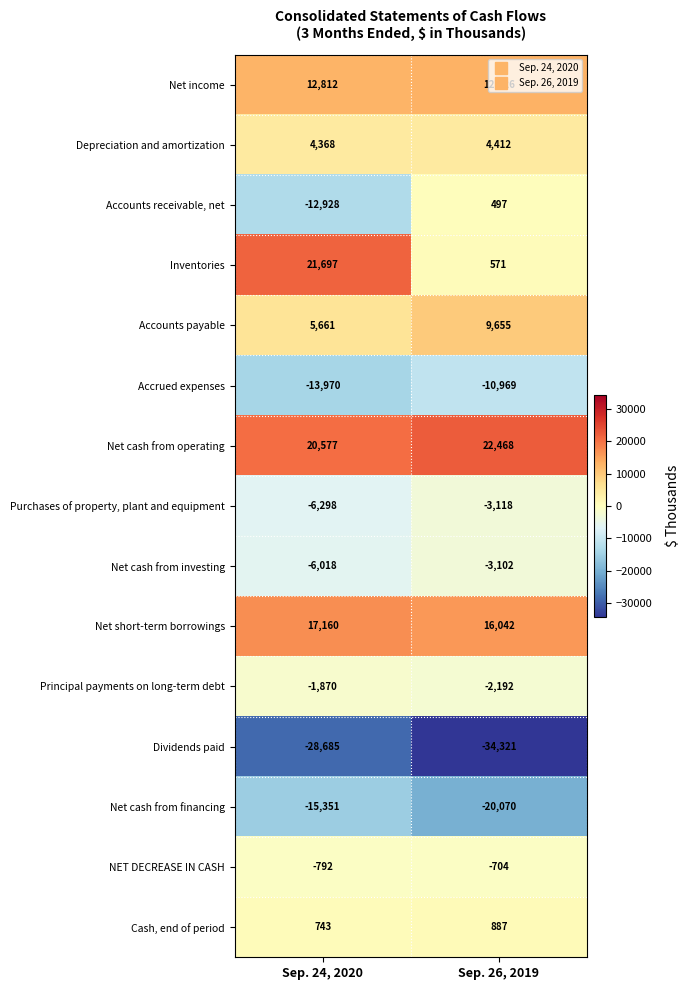

What is the sum of all Accounts receivable, net values?

-12431